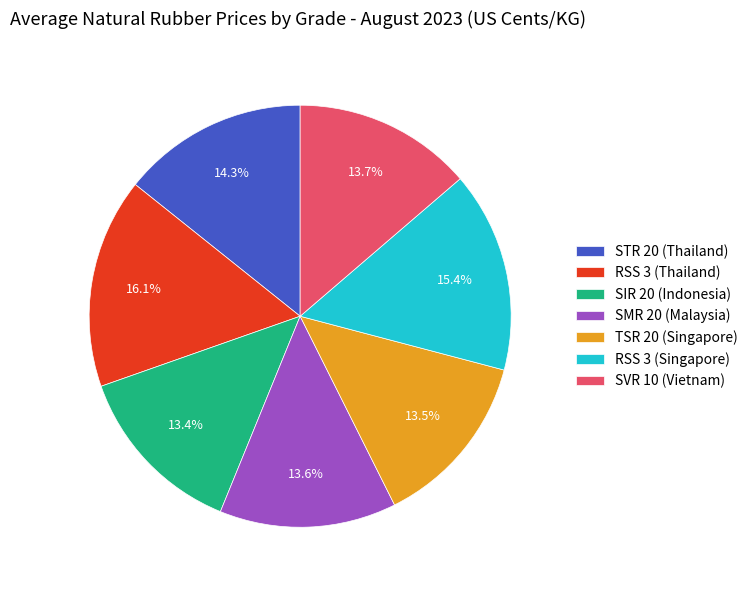

Approximately how many times larger is the value at TSR 20 (Singapore) compared to STR 20 (Thailand)?

0.9